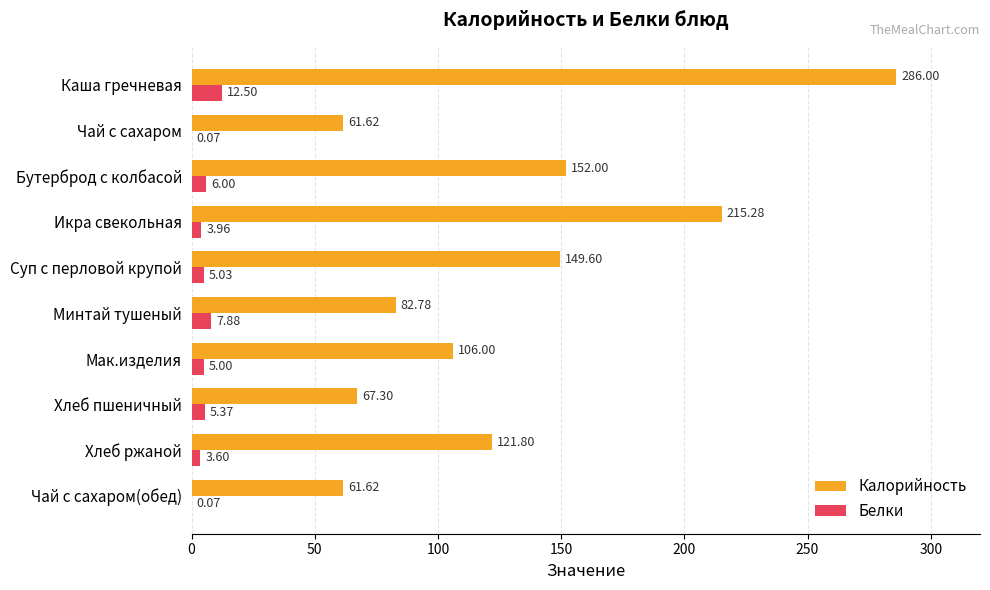

Which series has the largest total across all categories?

Калорийность